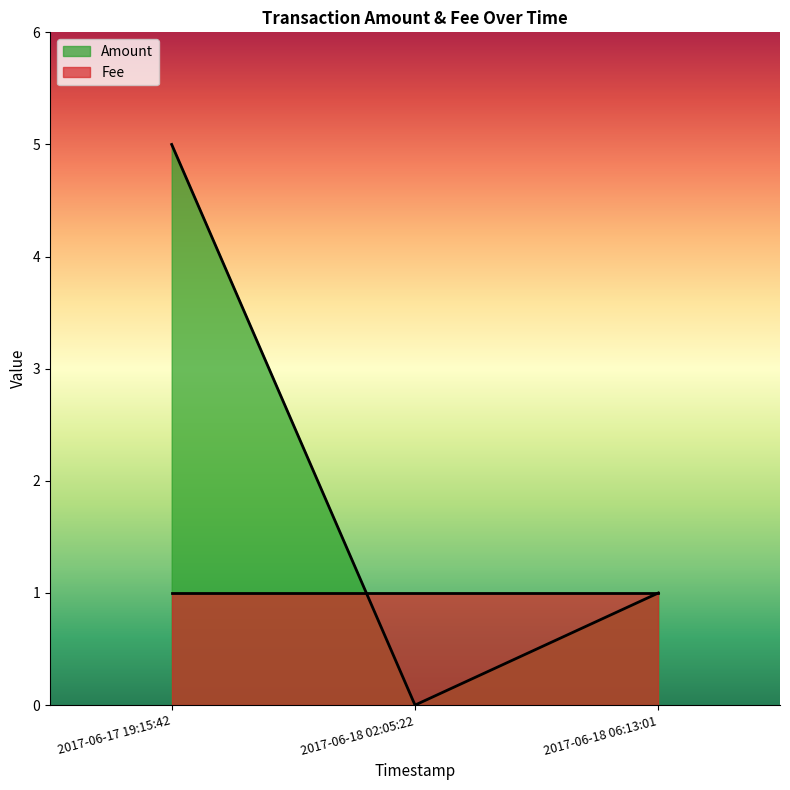

Reading right to left, extract all data points from this chart.

2017-06-18 06:13:01=1	2017-06-18 02:05:22=0	2017-06-17 19:15:42=5